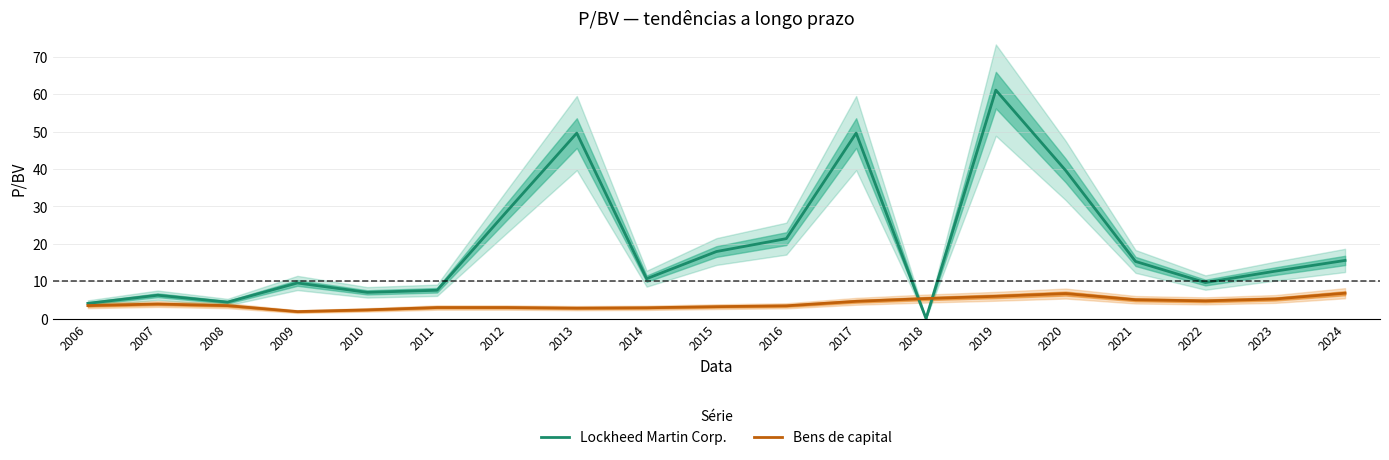

How many times do Lockheed Martin Corp. and Bens de capital cross each other?

2